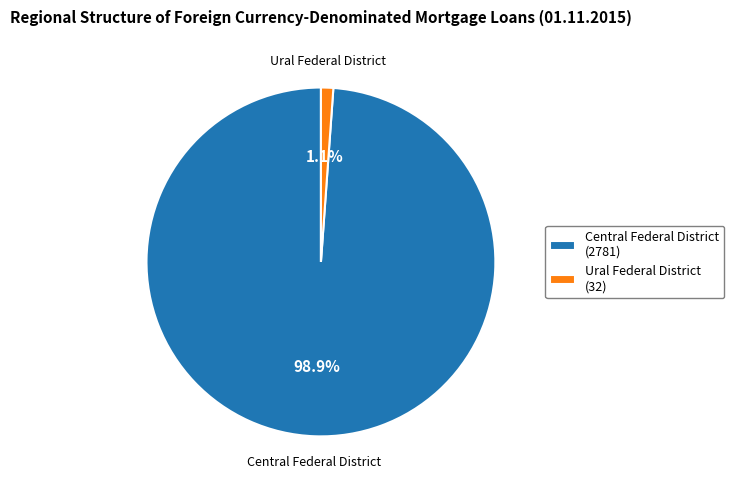

How many slices are in this pie chart?

2